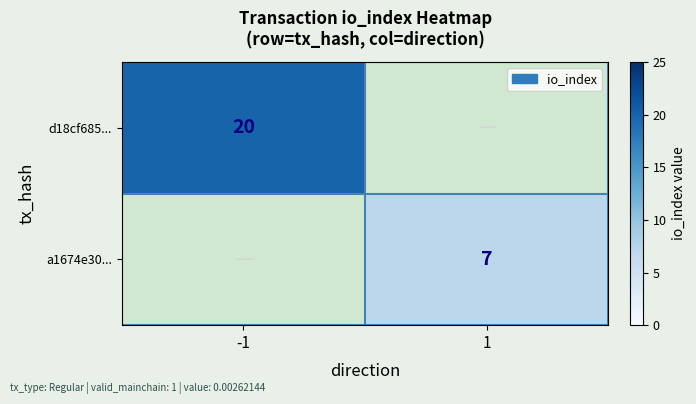

Is it true that d18cf685... equals 13 at -1?

False